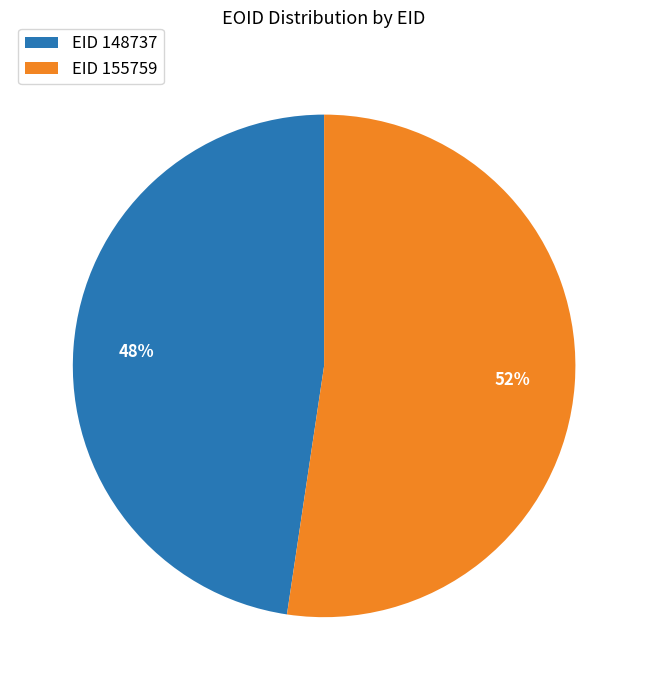

To the nearest percent, what is the combined percentage of EID 148737 and EID 155759?

100%